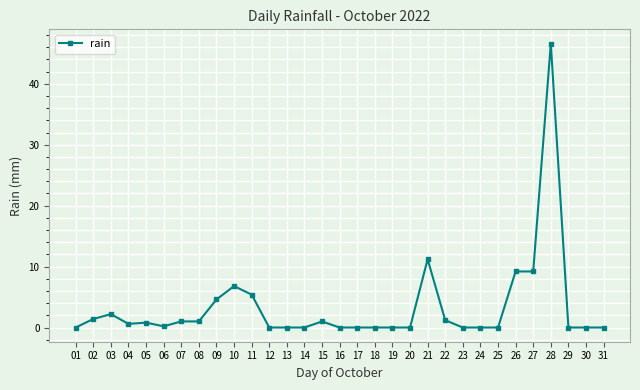

What is the difference between the second highest and second lowest values?

11.2